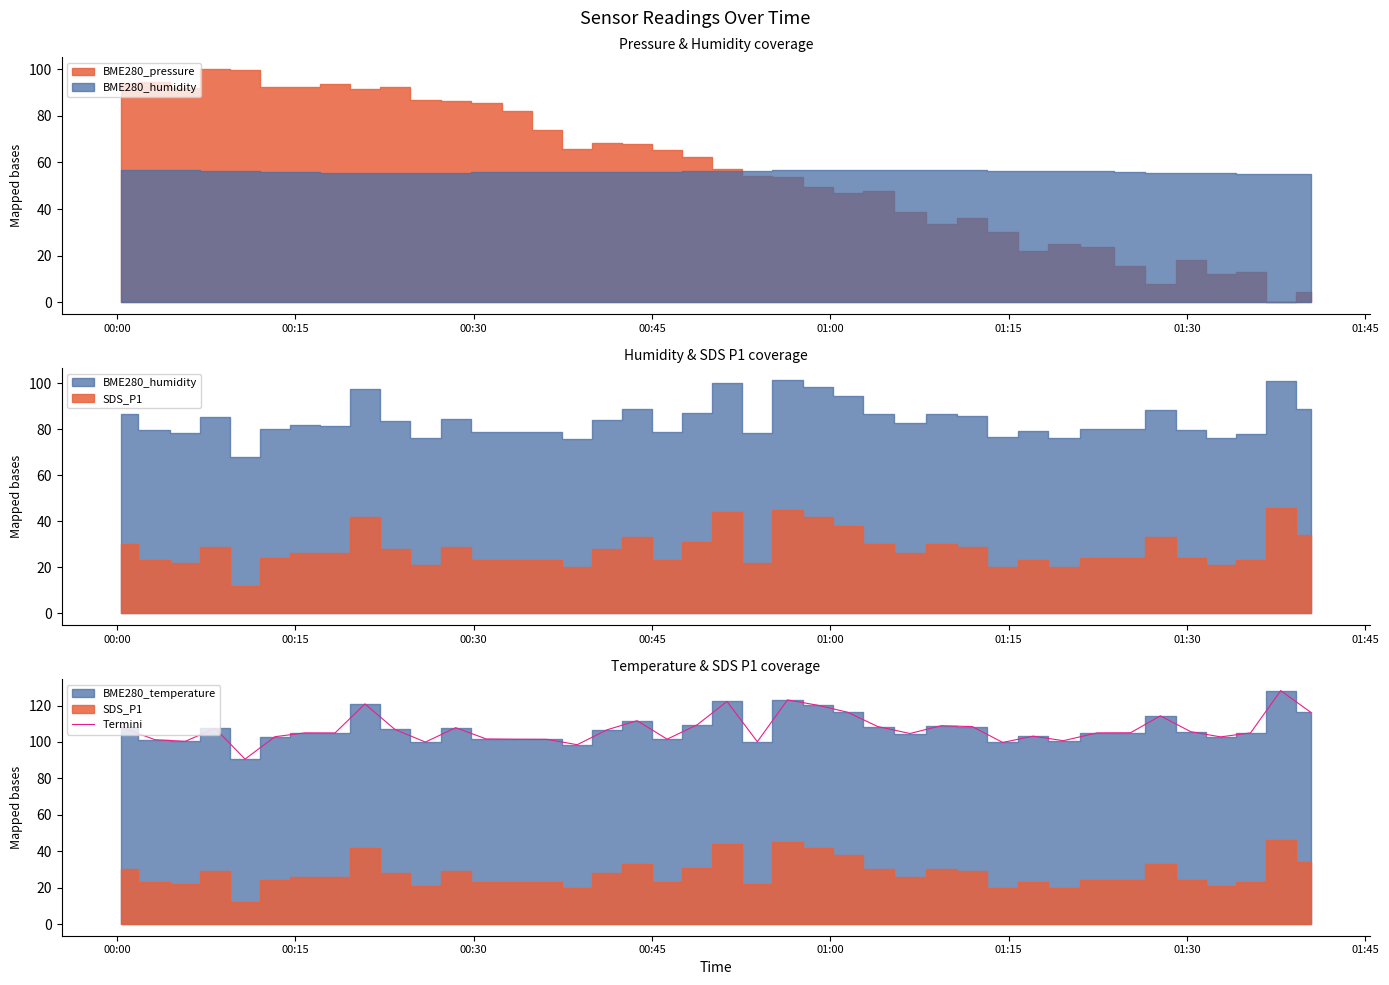

What is the minimum value for Termini?

90.6